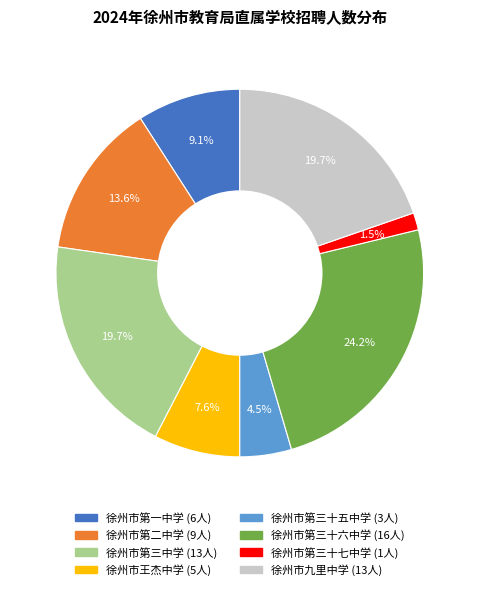

Which category has the smallest portion of the pie?

徐州市第三十七中学